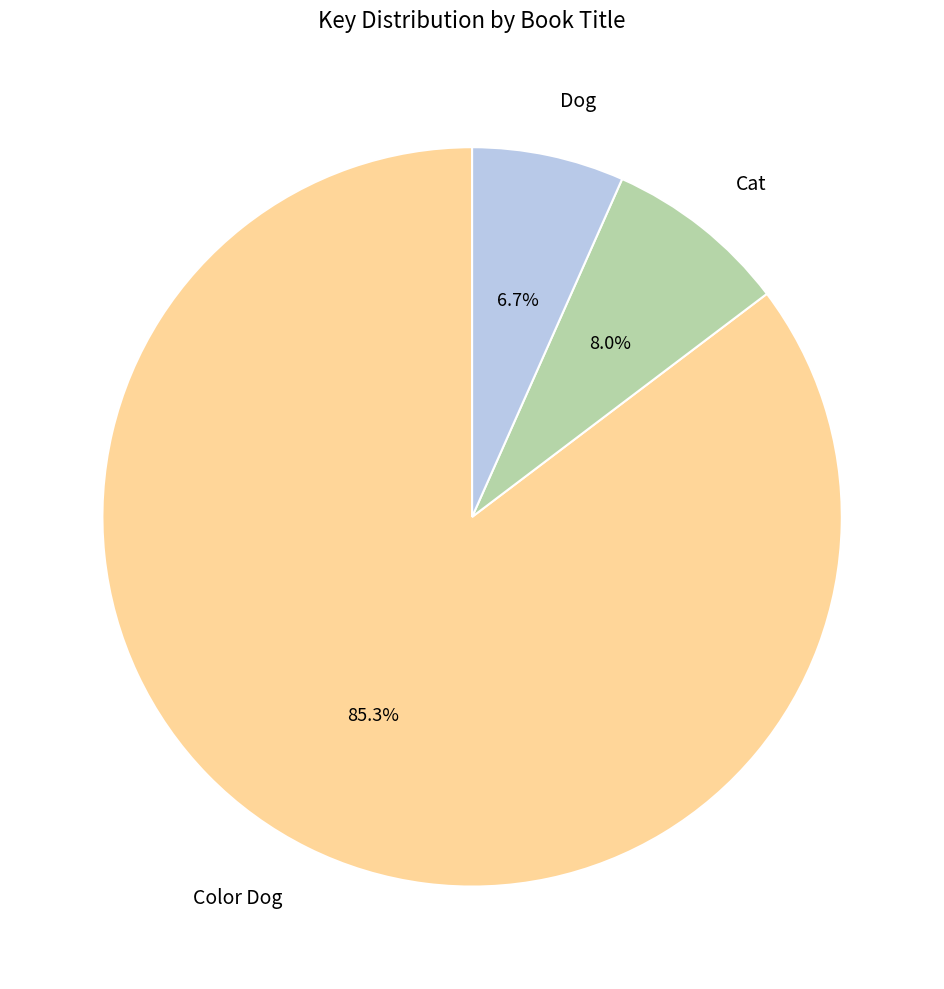

What is the smallest slice in the pie chart?

Dog